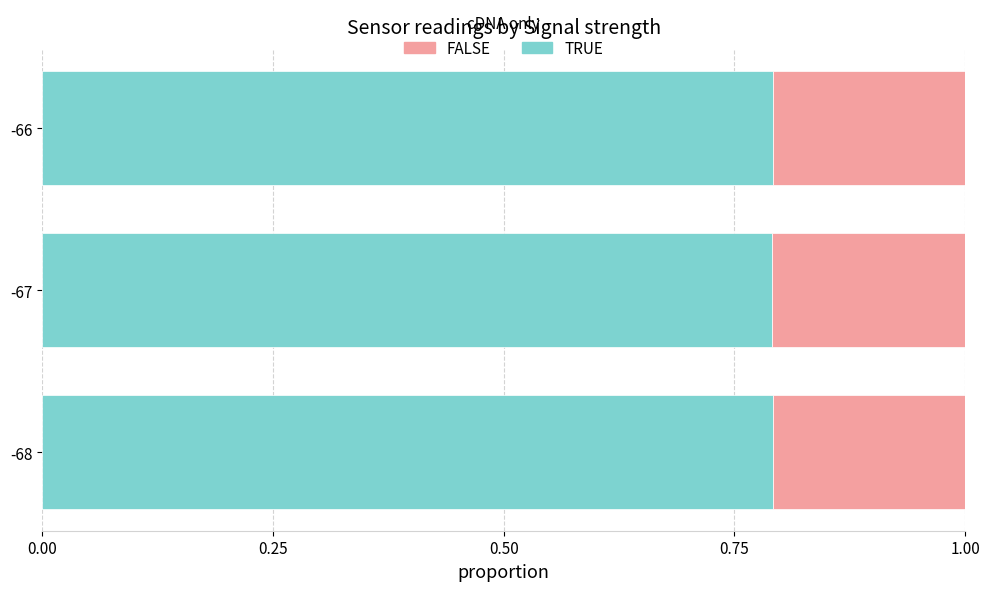

How many TRUE values are between 0 and 1?

3